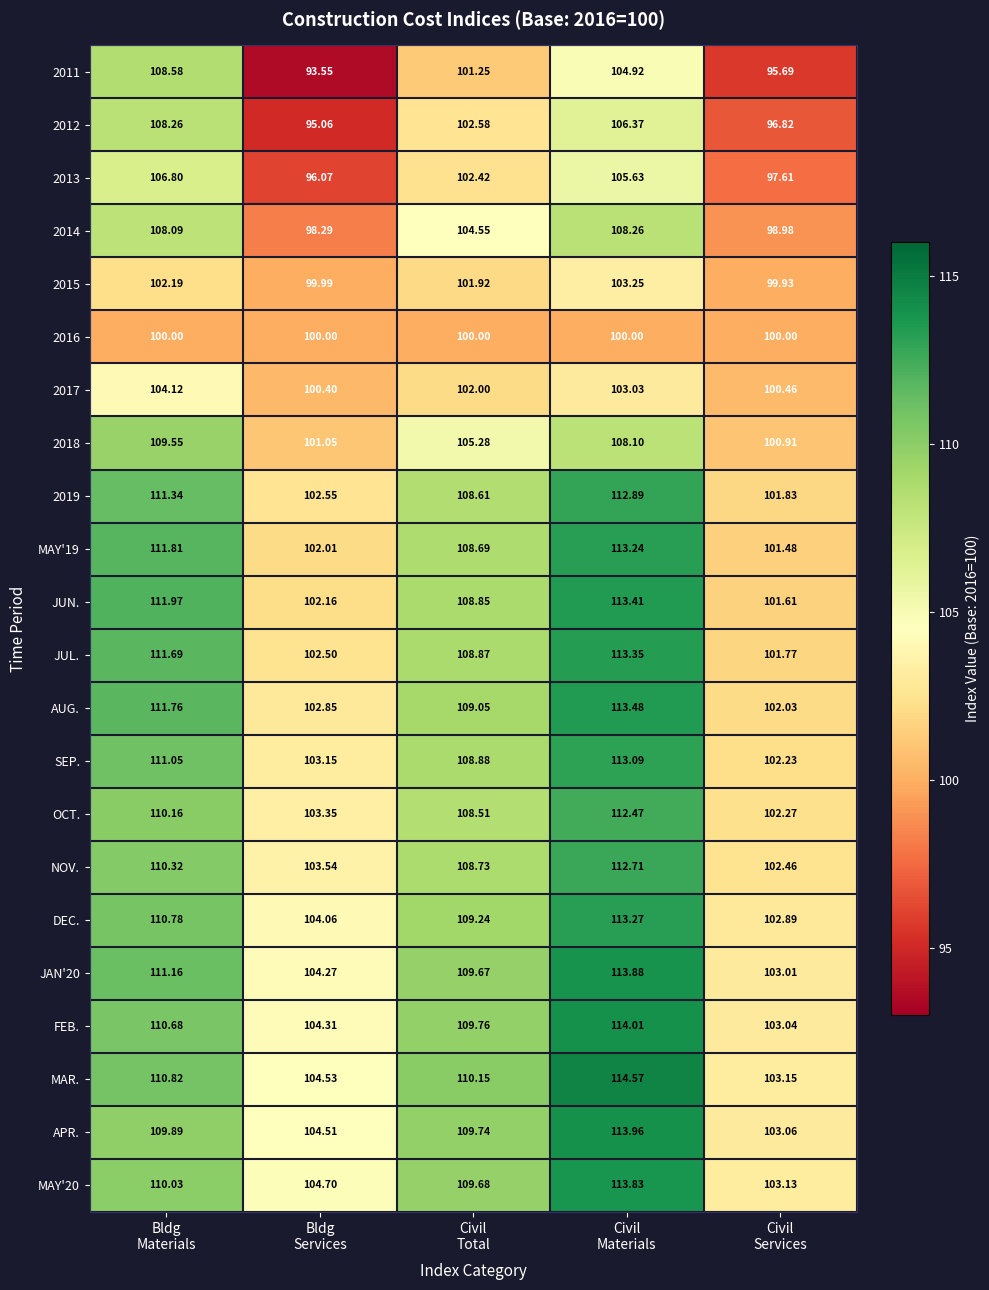

At Bldg
Materials, list the series in order from largest to smallest.

JUN., MAY'19, AUG., JUL., 2019, JAN'20, SEP., MAR., DEC., FEB., NOV., OCT., MAY'20, APR., 2018, 2011, 2012, 2014, 2013, 2017, 2015, 2016